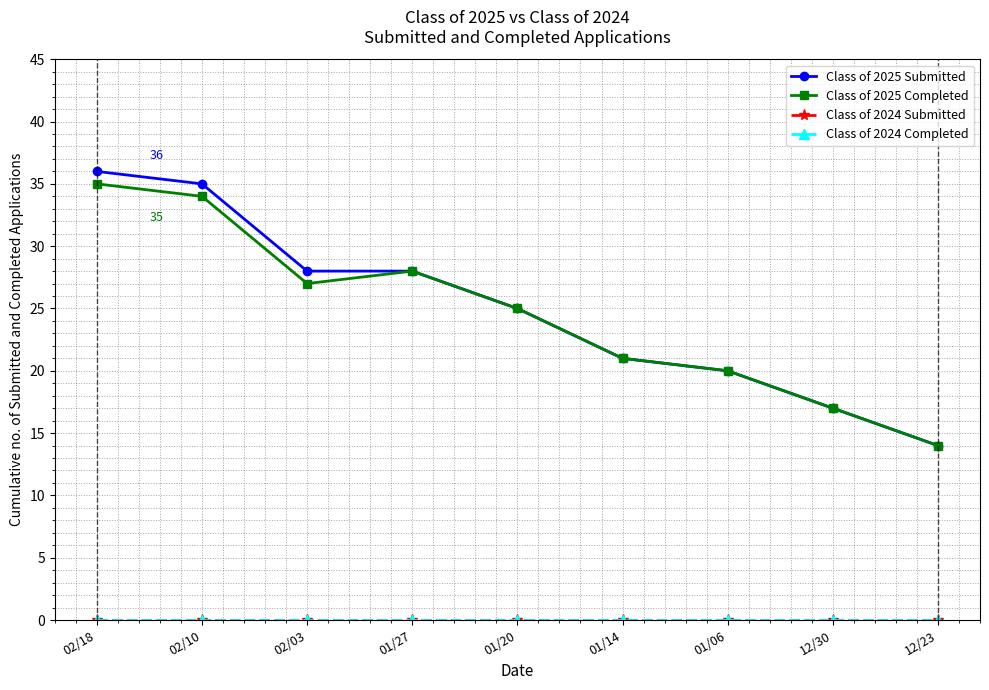

True or false: Class of 2024 Submitted and Class of 2025 Submitted cross at least once.

False